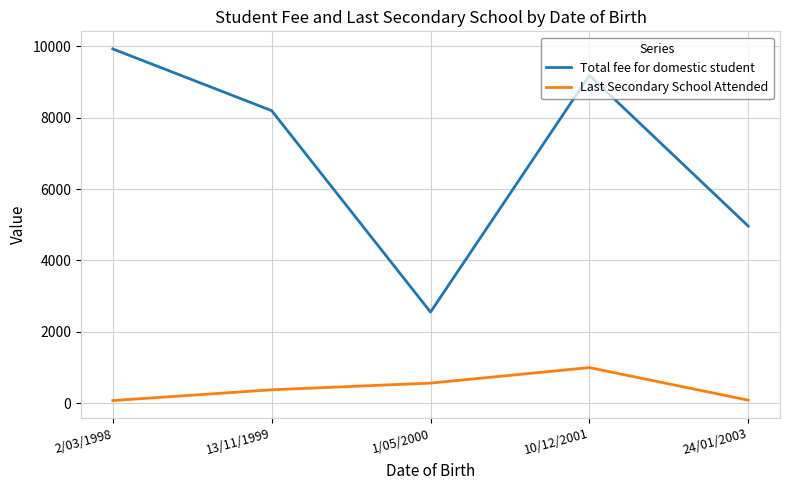

What is the sum of the Last Secondary School Attended values at 13/11/1999 and 24/01/2003?

463